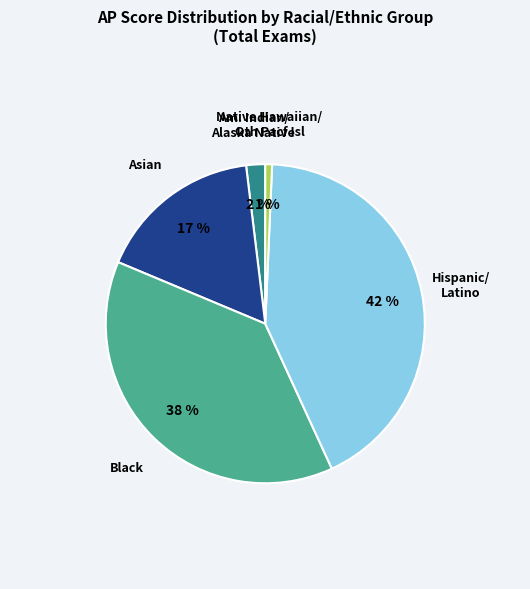

Does any single category account for the majority?

No